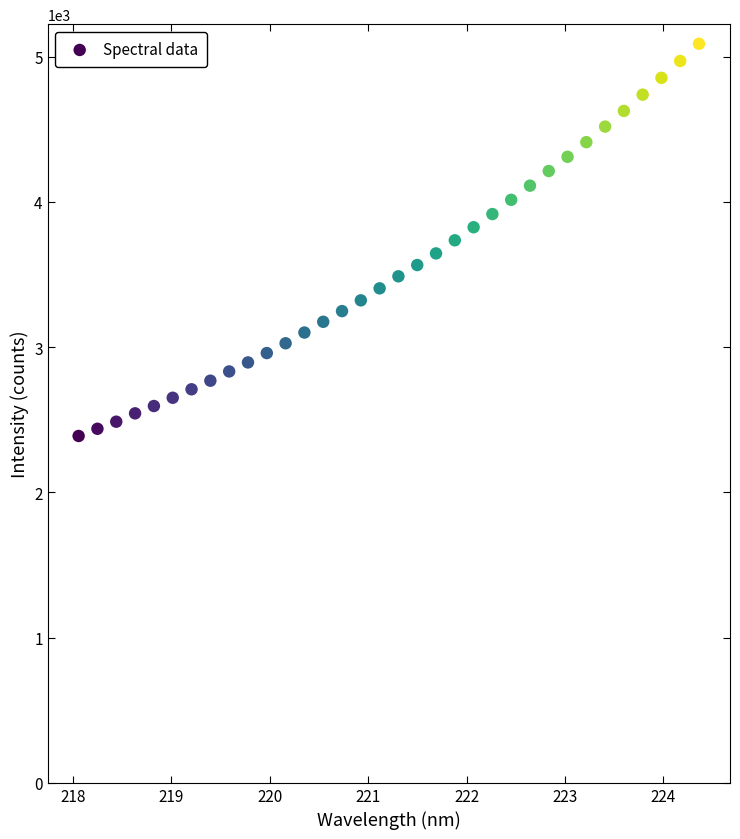

What is the range of Y values (max minus min)?

2700.1